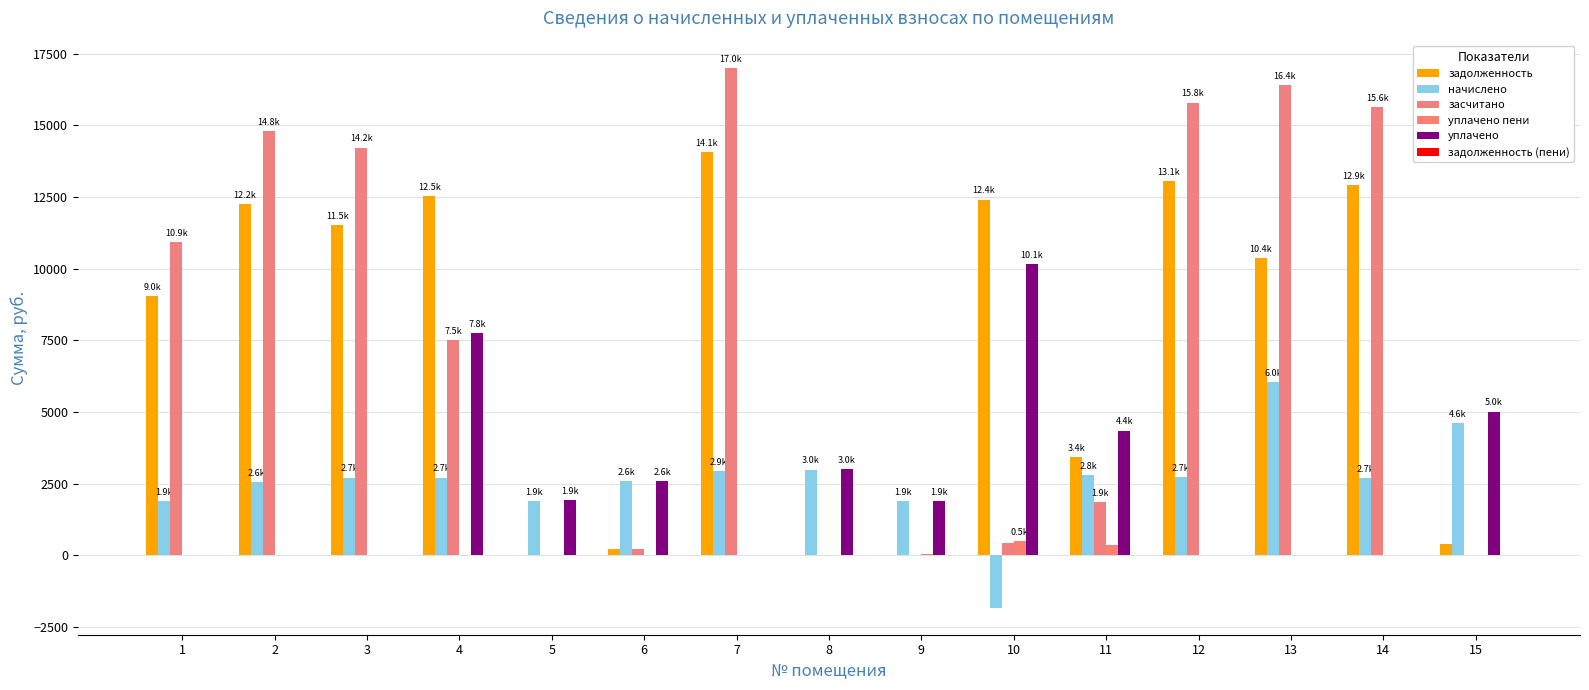

Which series has the widest spread of values?

засчитано